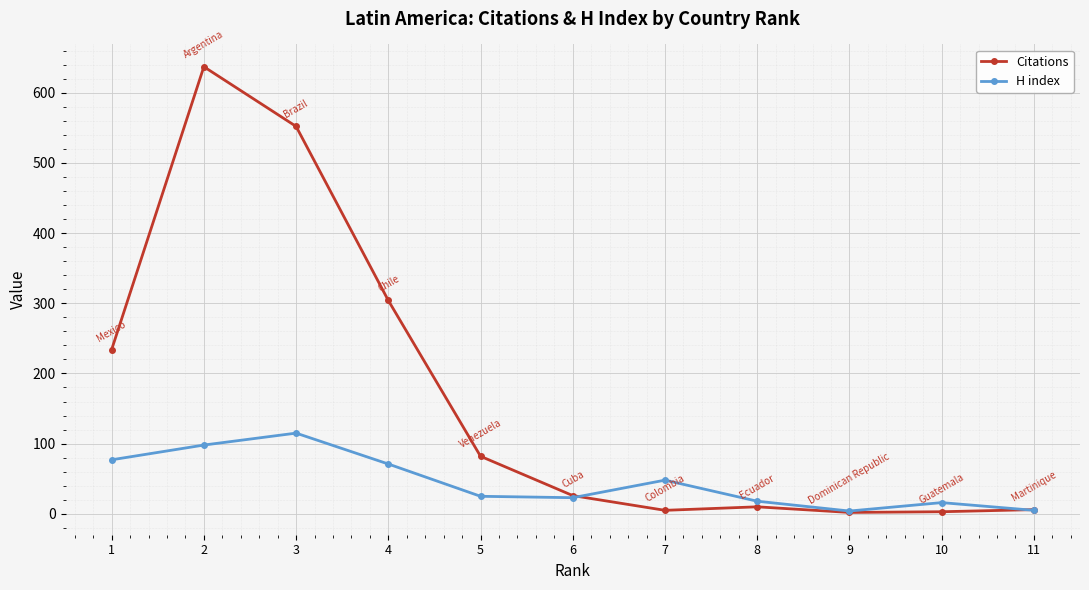

What is the maximum value for H index?

115